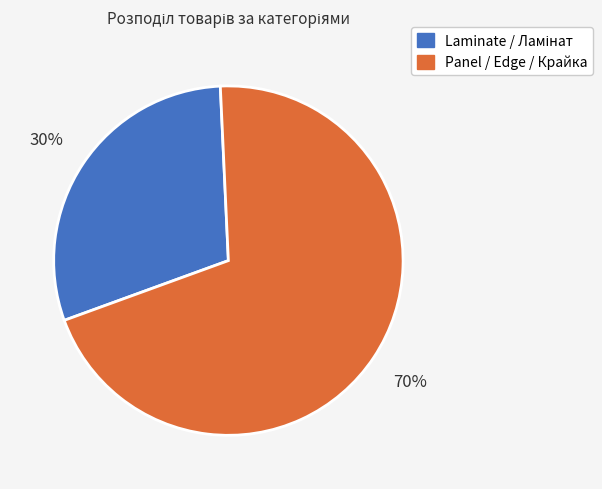

Is there a majority slice in this chart?

Yes